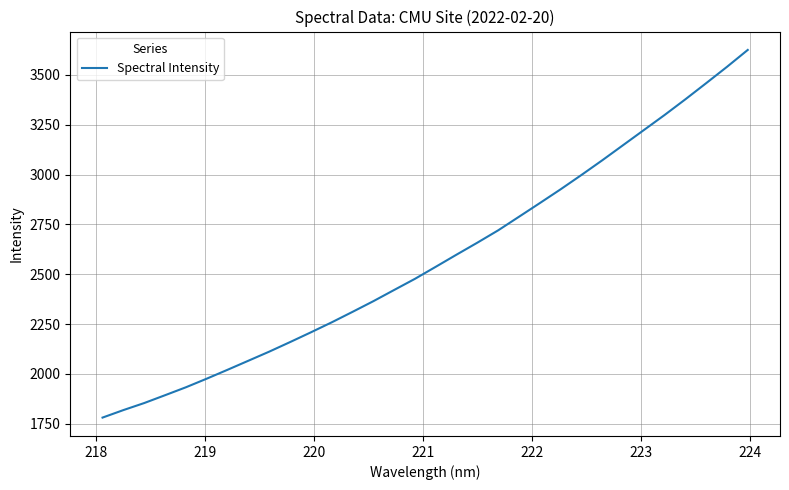

What is the difference between the second highest and second lowest values?

1721.9